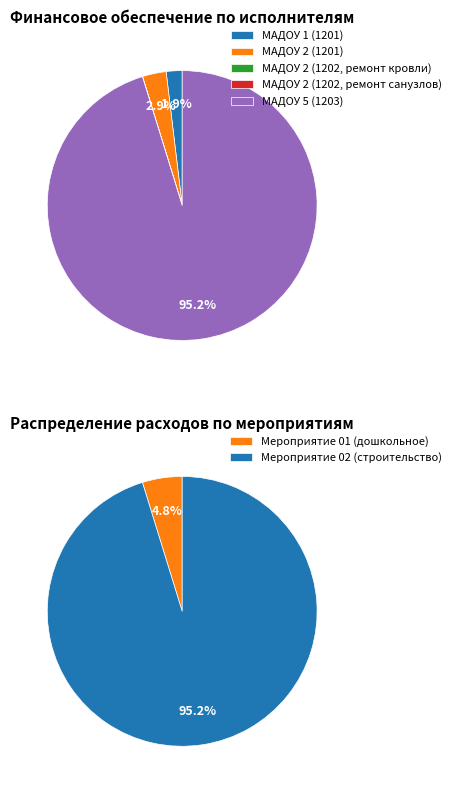

What percentage is NOT represented by МАДОУ 5 (1203)?

4.8%